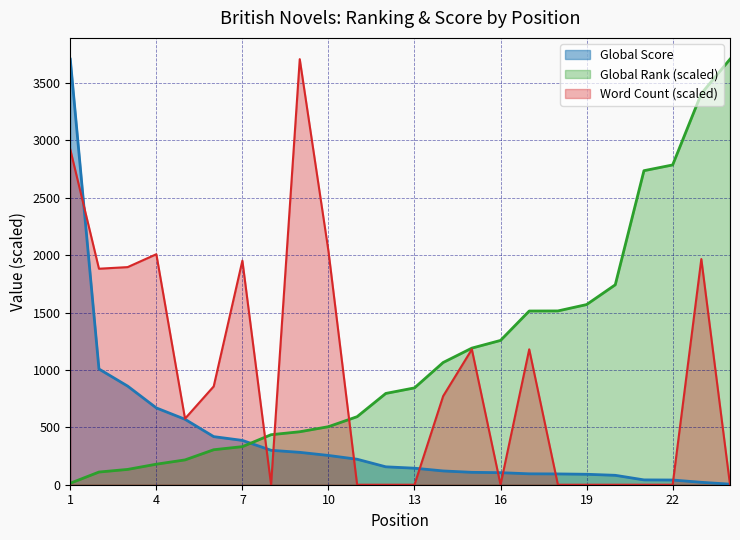

Which series has the largest range (max minus min)?

Word Count